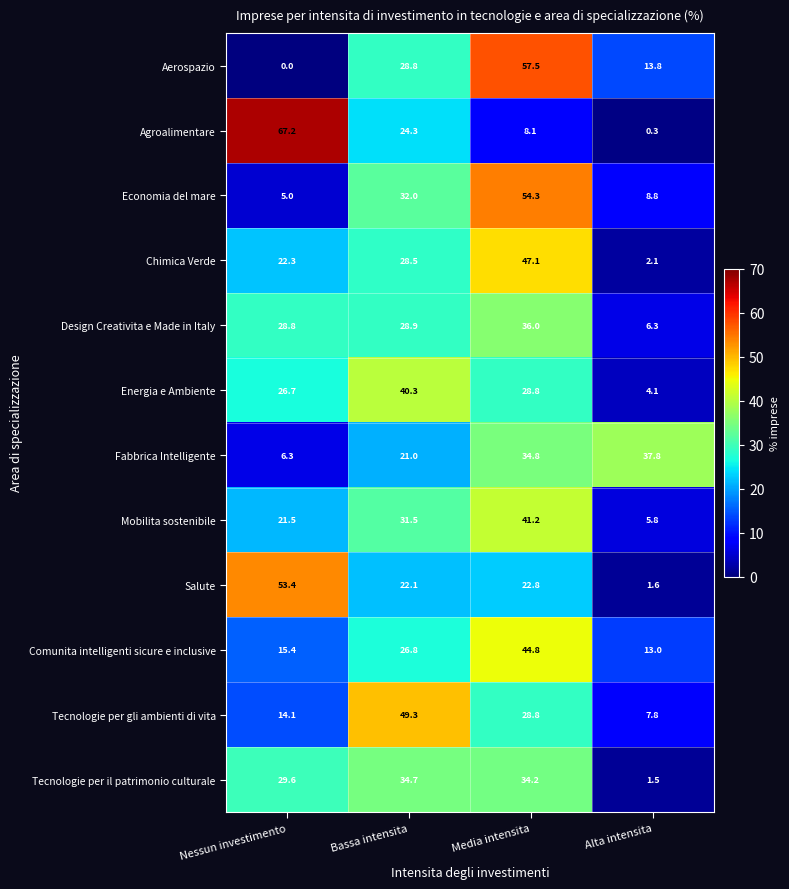

What is the spread (max minus min) of values at Alta intensita?

37.5